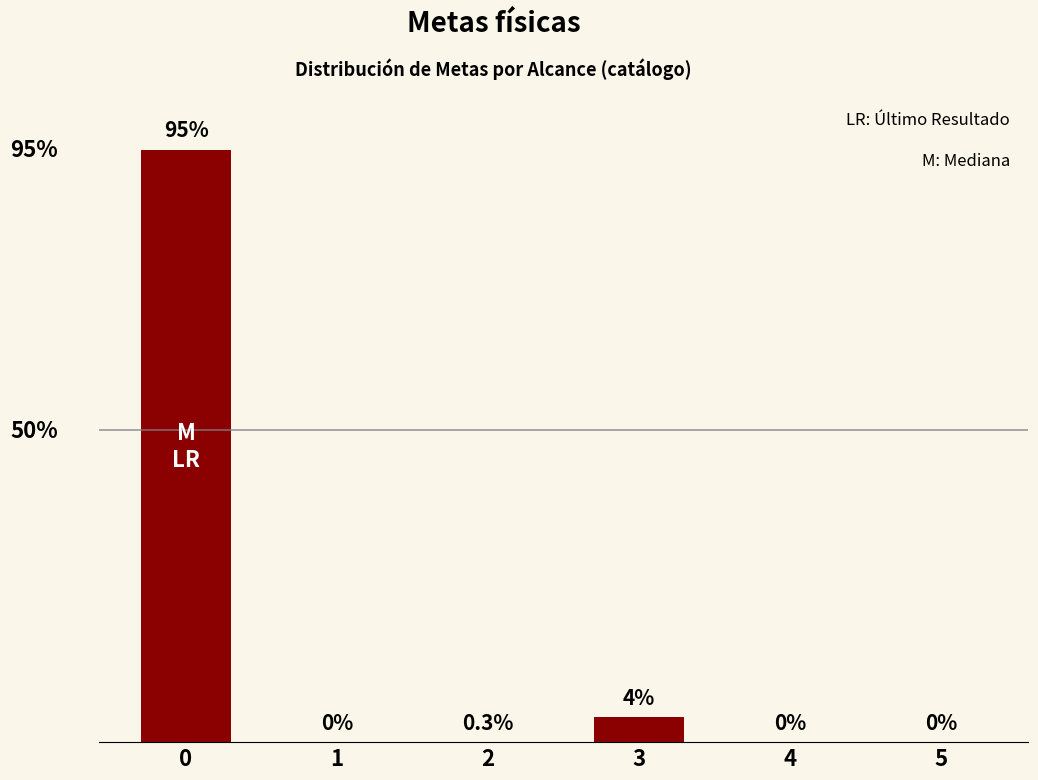

How many positive values are there?

2